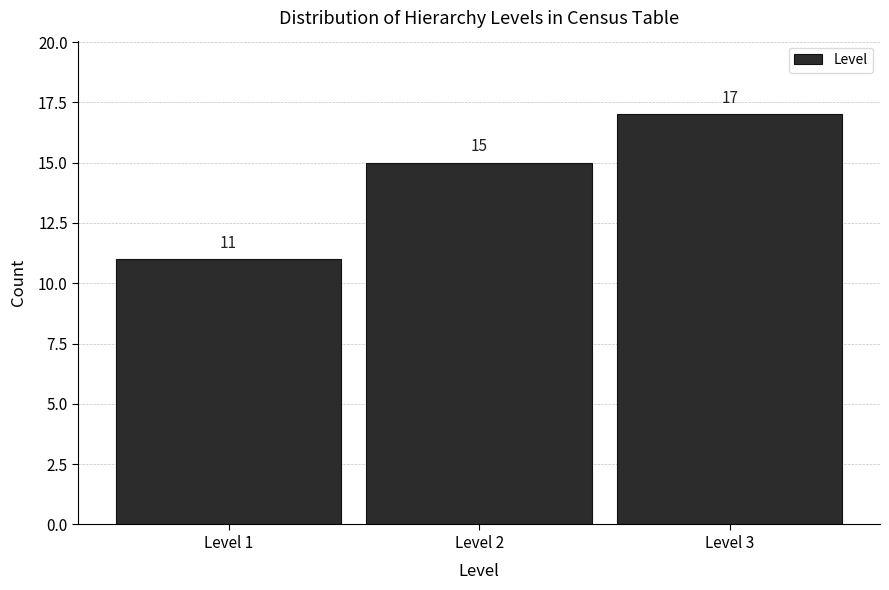

Reading right to left, transcribe all the data shown in this chart.

Level 3=17	Level 2=15	Level 1=11